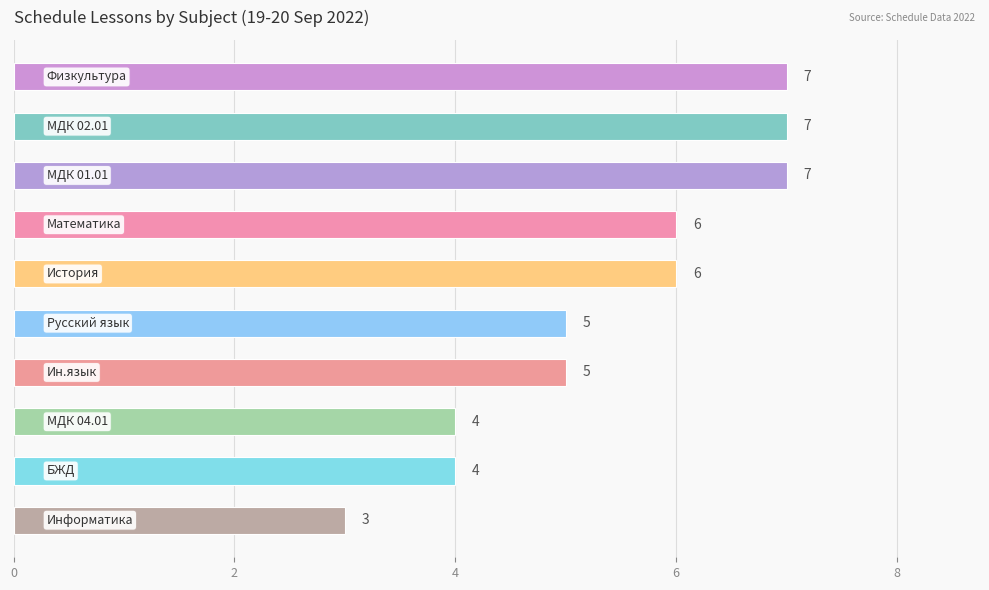

Reading bottom to top, list all the values displayed in this chart.

3	4	4	5	5	6	6	7	7	7